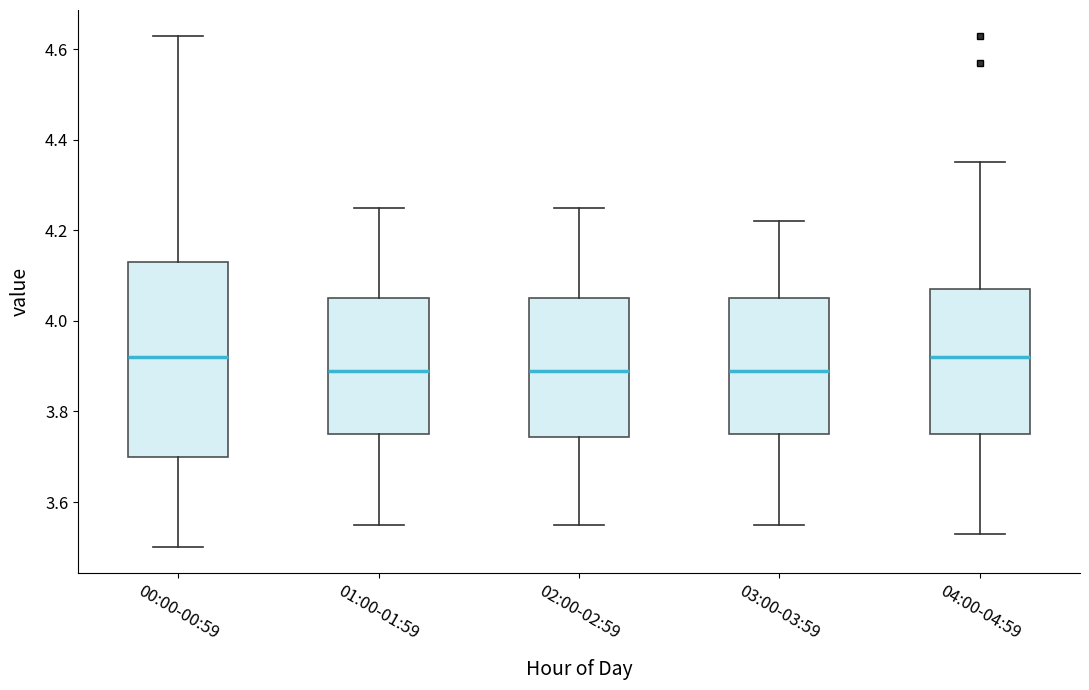

Where is the lower edge of the box for 02:00-02:59 on the y-axis? The values are not printed on the chart, so give them approximately, as read against the axis.

3.74